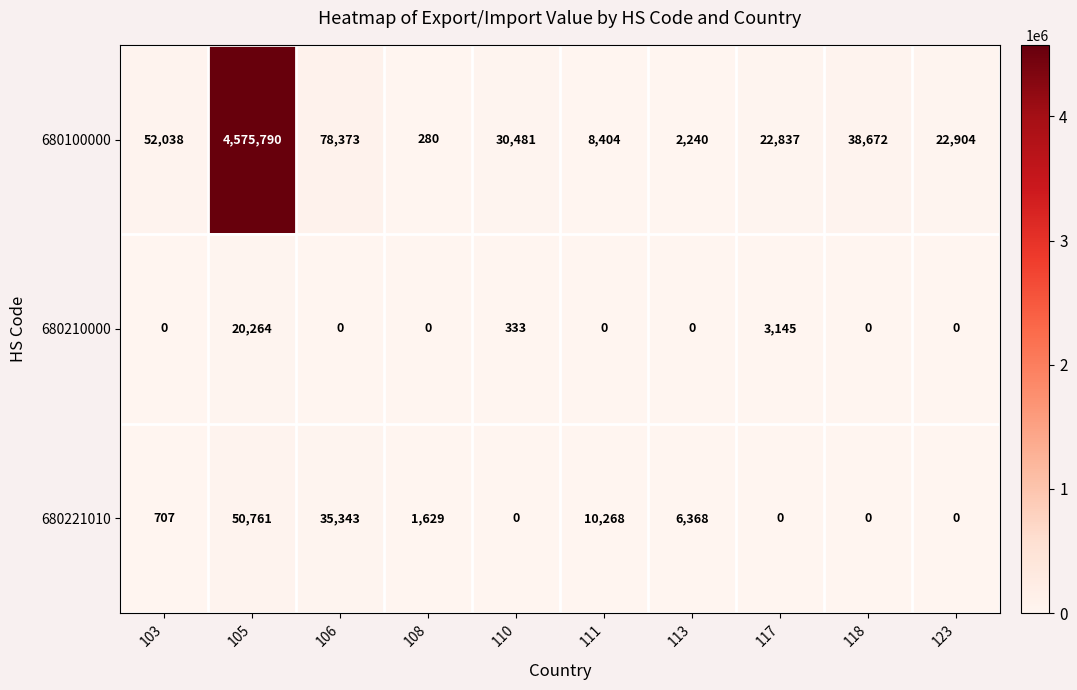

What is the total value across all series at 113?

8608